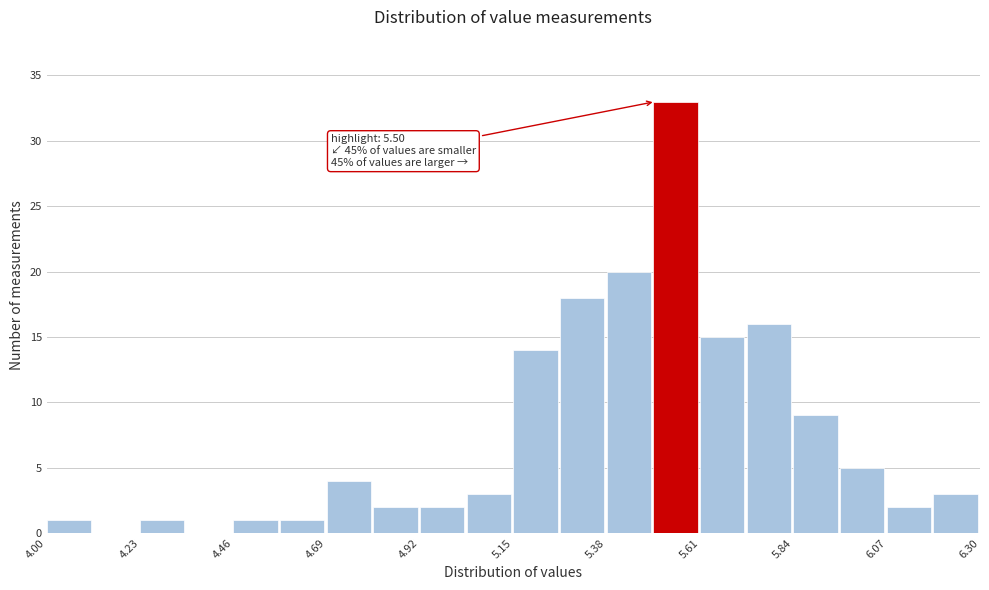

Read against the x-axis, roughly where is the centre of the tallest bar?

5.55